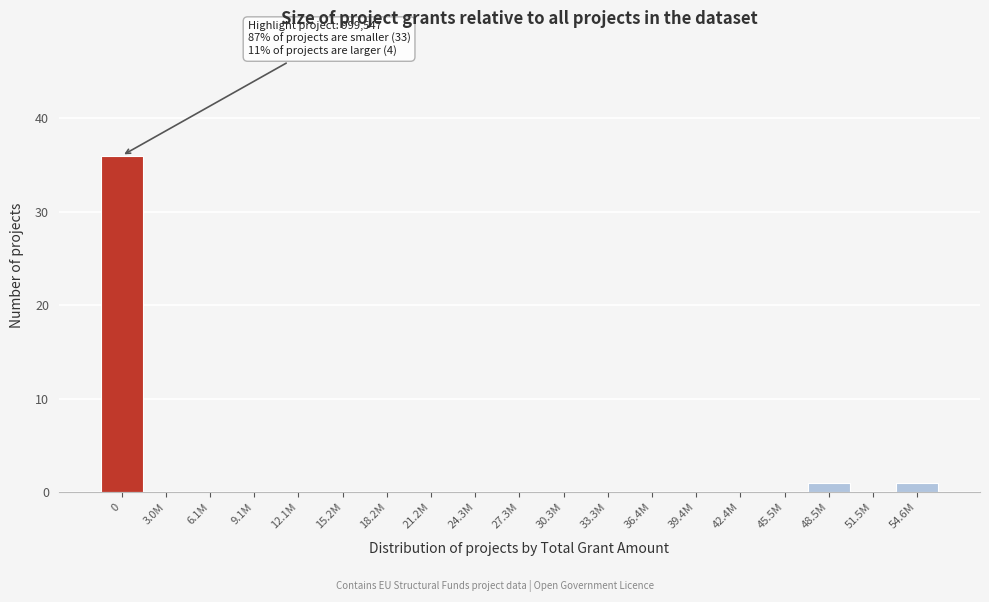

Reading left to right, list all the values displayed in this chart.

0=36	3.0M=0	6.1M=0	9.1M=0	12.1M=0	15.2M=0	18.2M=0	21.2M=0	24.3M=0	27.3M=0	30.3M=0	33.3M=0	36.4M=0	39.4M=0	42.4M=0	45.5M=0	48.5M=1	51.5M=0	54.6M=1